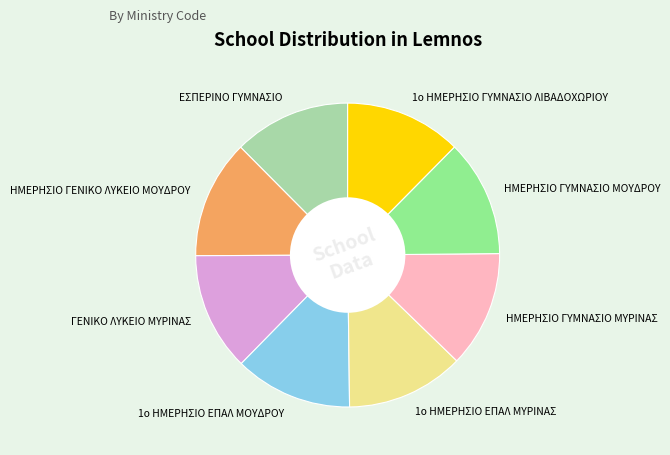

Is it true that 1ο ΗΜΕΡΗΣΙΟ ΕΠΑΛ ΜΥΡΙΝΑΣ is 23% of the pie?

False